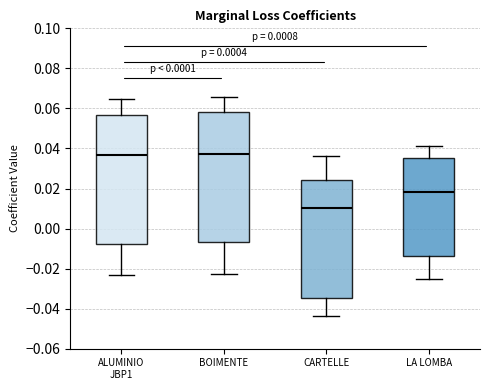

Where is the upper edge of the box for CARTELLE on the y-axis? The values are not printed on the chart, so give them approximately, as read against the axis.

0.024